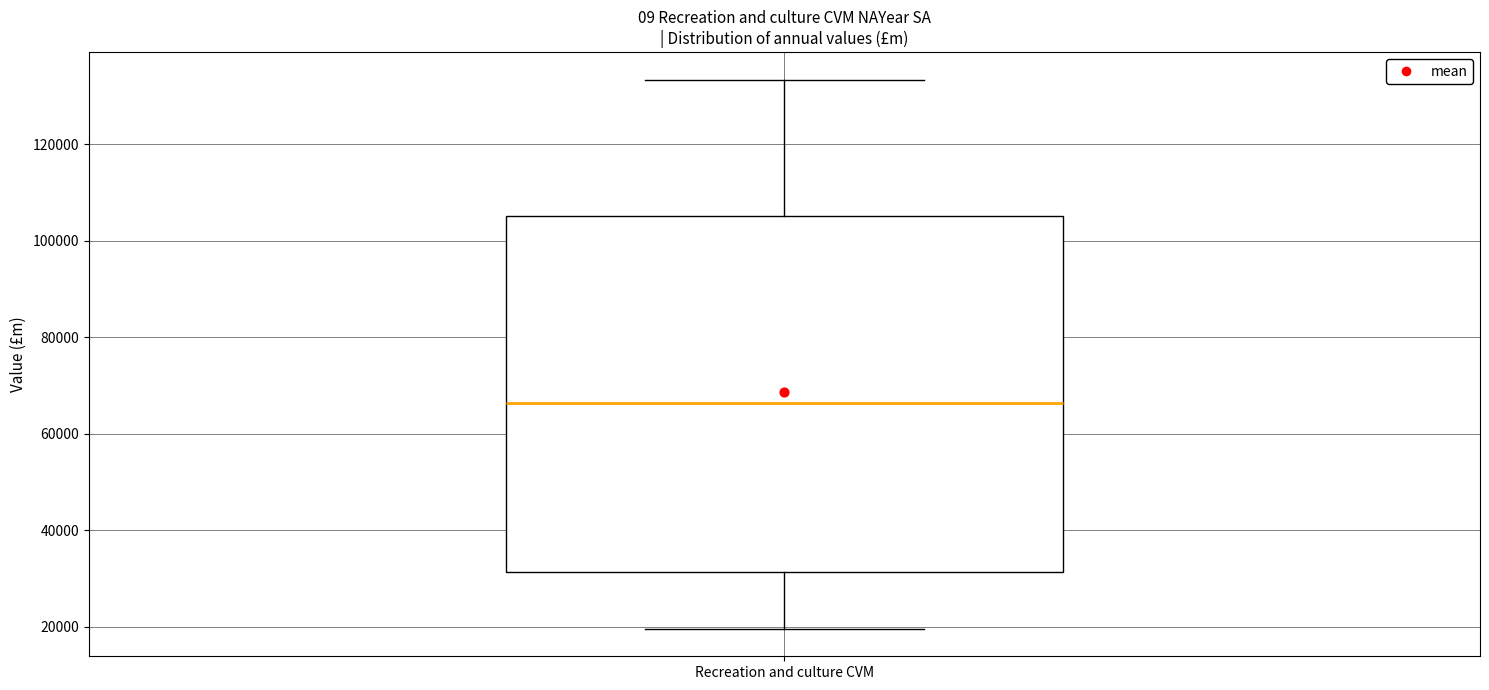

Transcribe this box plot: give where the median line is, the range the box spans, and where the two whiskers end, as read against the y-axis. The values are not printed on the chart, so give them approximately, as read against the axis.

median 66000, box 32000 to 106000, whiskers 20000 to 134000